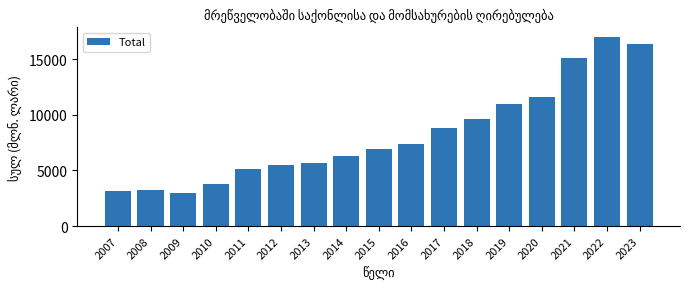

What is the value of the 12th bar from the left?

9612.4